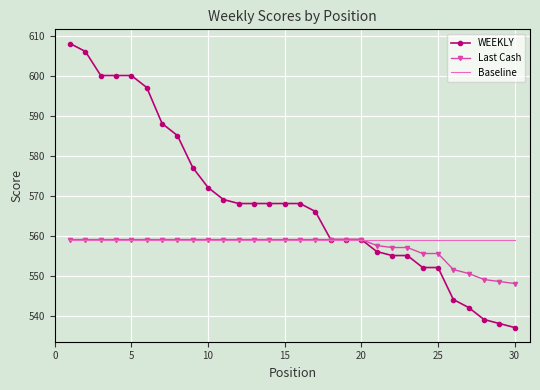

What is the highest value of the Last Cash series?

559.0